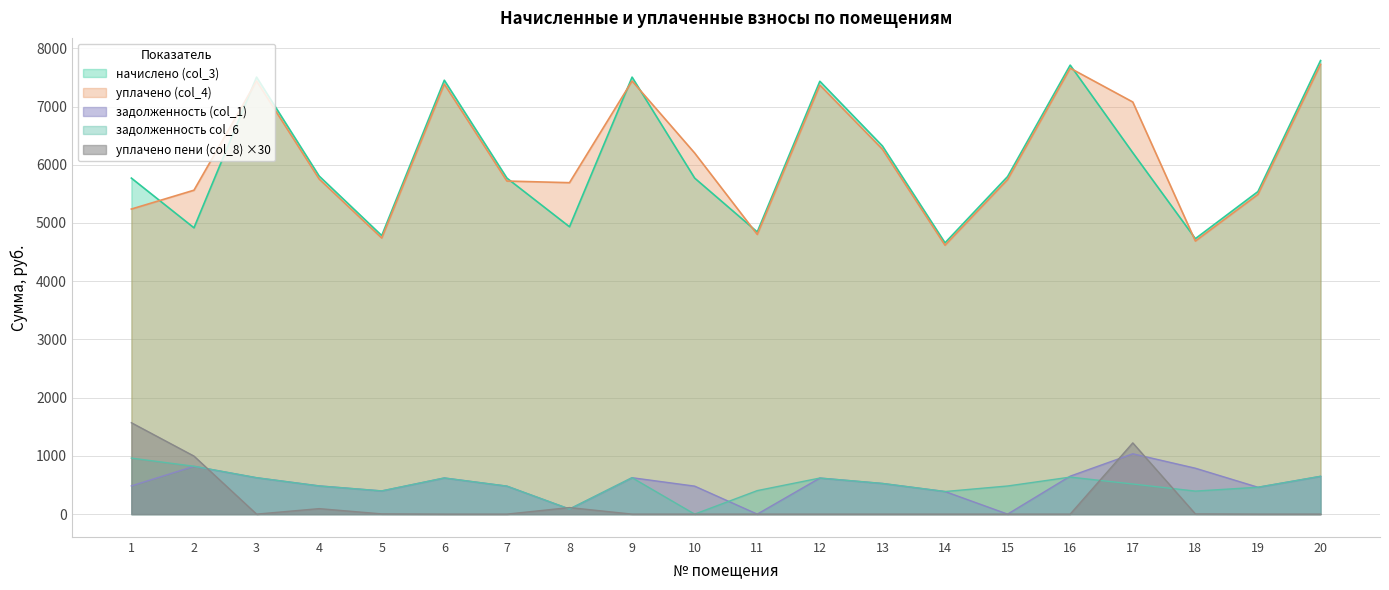

Does the chart have visible grid lines?

Yes